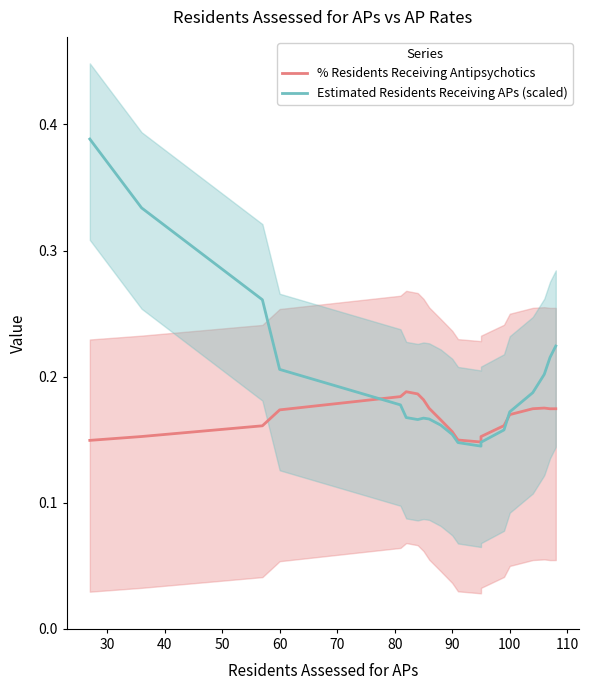

What is the label of the 8th point from the left?

90